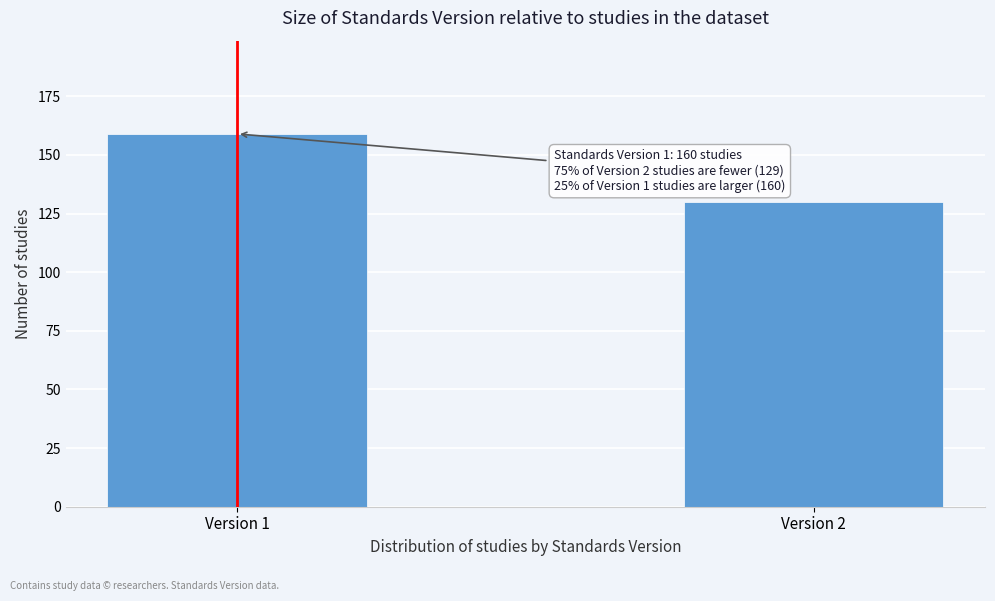

Reading left to right, list all the values displayed in this chart.

159	130